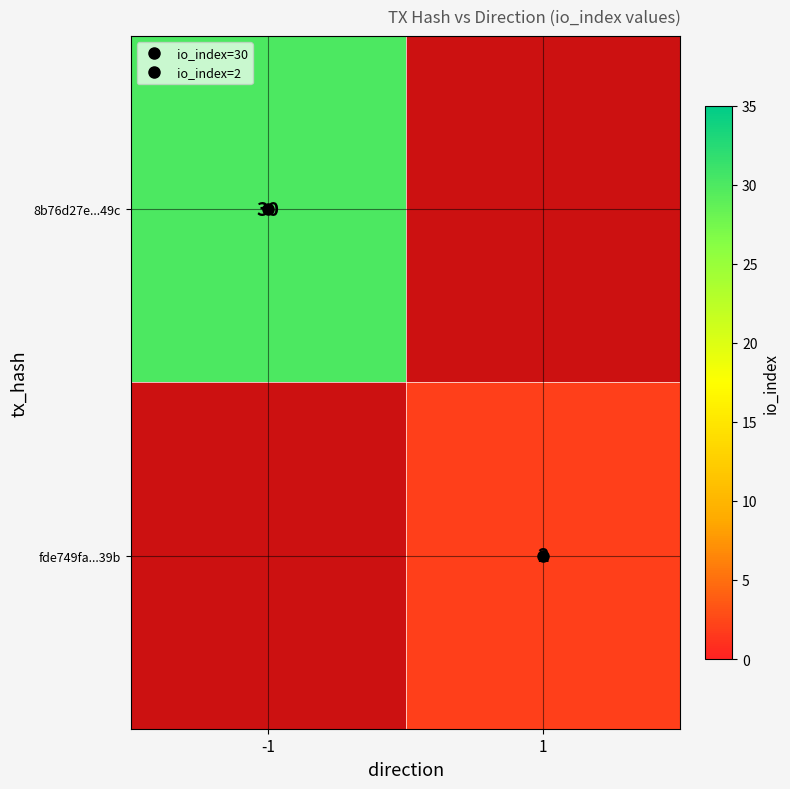

Which series has the widest spread of values?

8b76d27e...49c